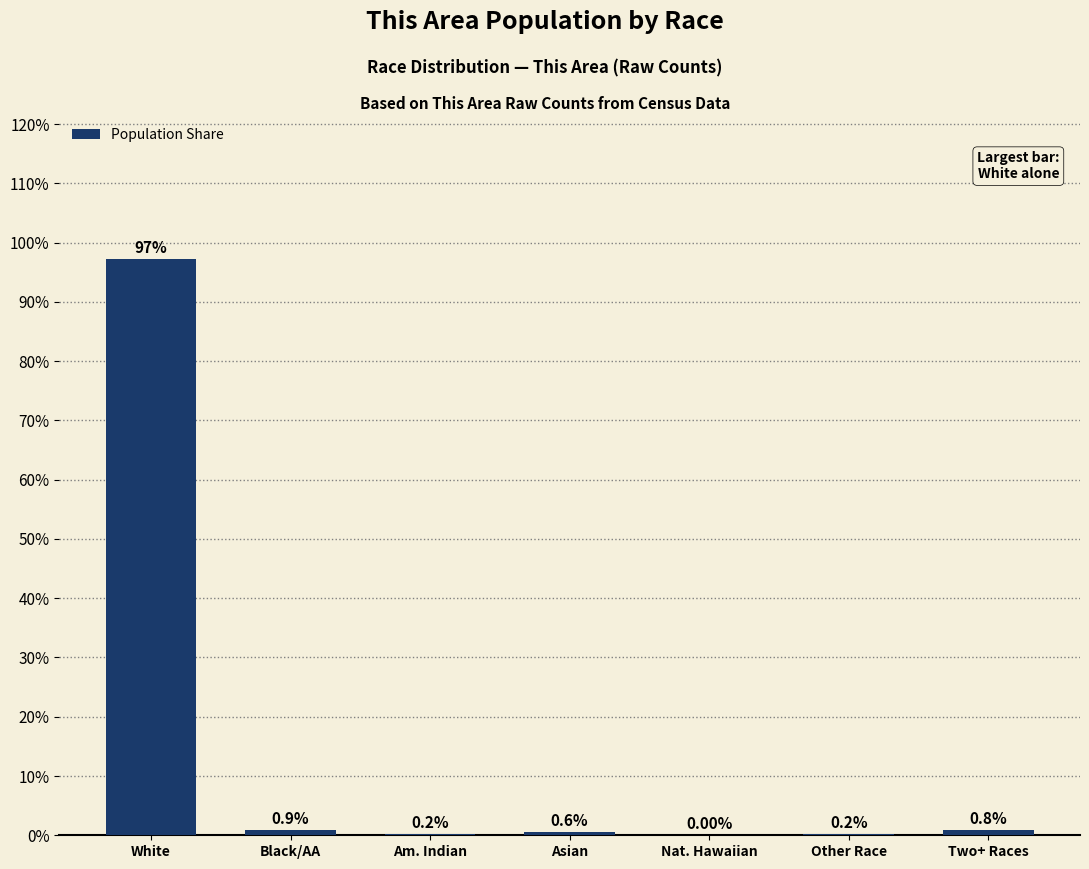

How many distinct data groups are displayed?

1